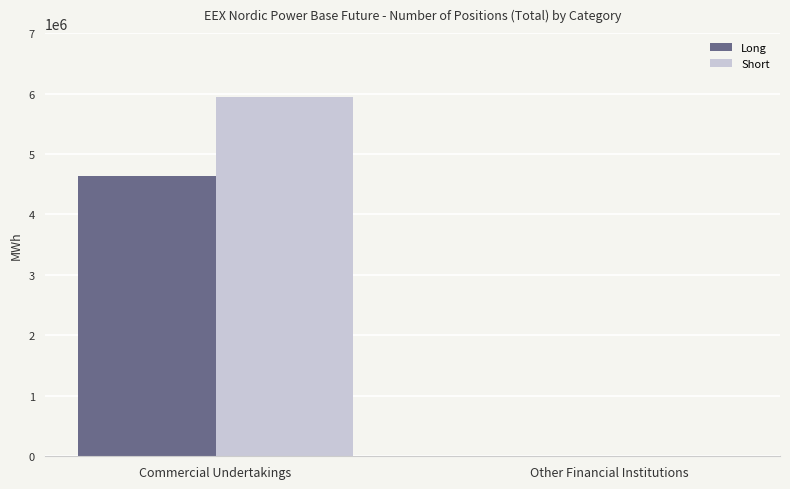

Which series has the largest total across all categories?

Short